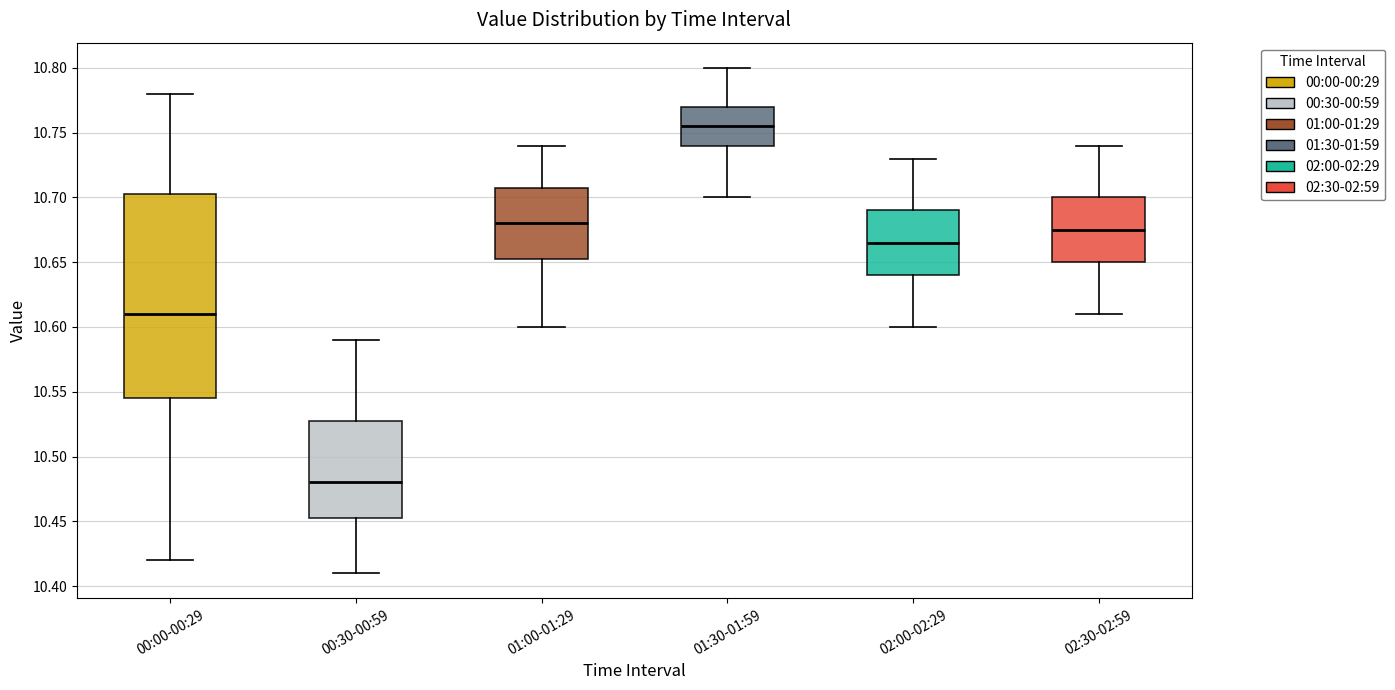

Which box has the lowest median line?

00:30-00:59